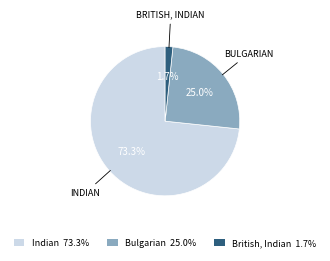

Approximately how many times larger is the value at Indian compared to Bulgarian?

2.9